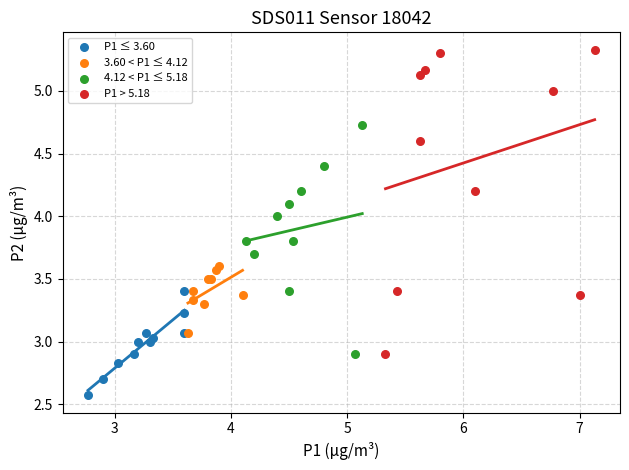

Which series contains the lowest Y value?

P1 ≤ 3.60